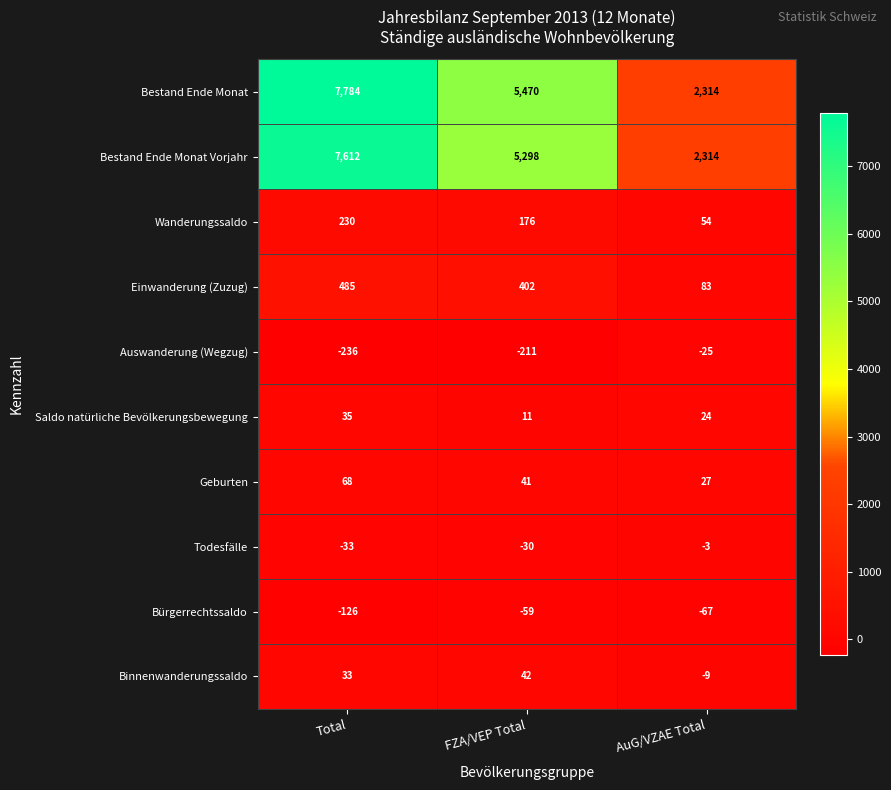

What is the sum of all Geburten values?

136